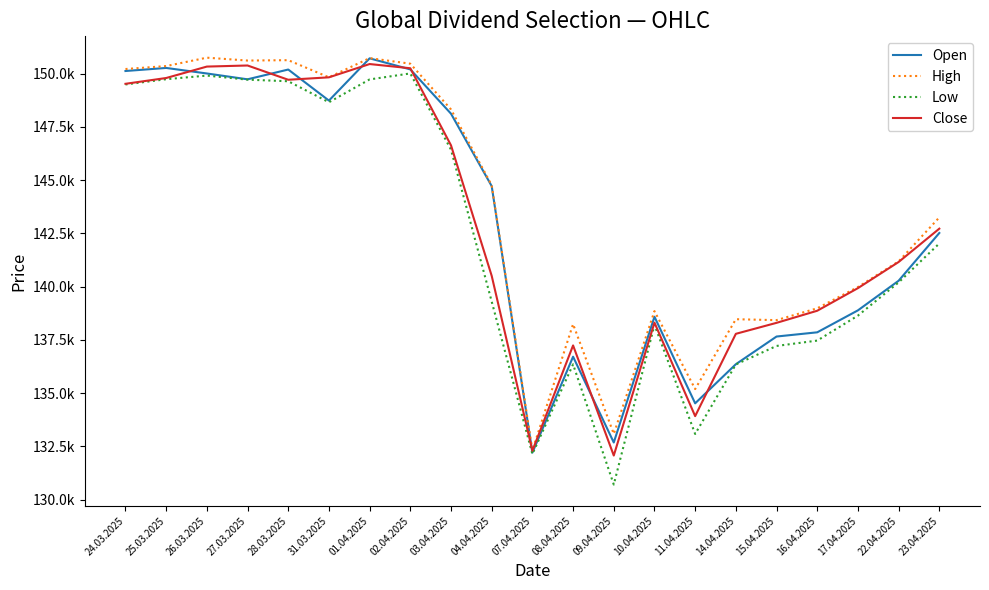

Is this an area chart (filled region under the line)?

No